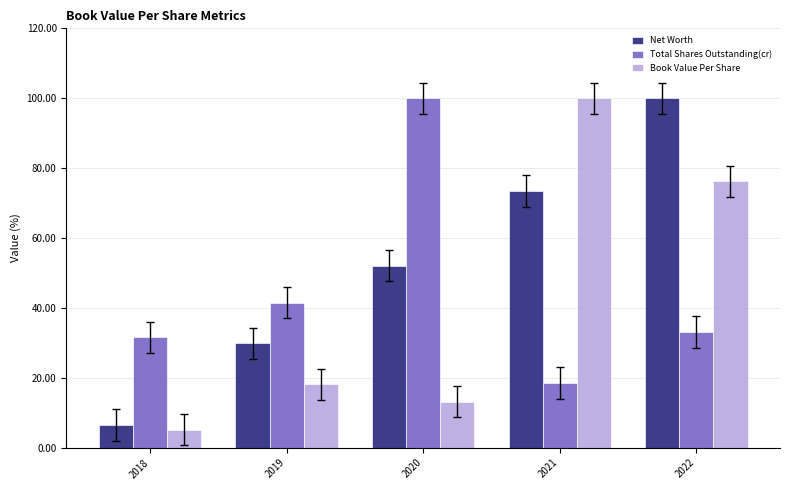

At 2022, list the series in order from smallest to largest.

Total Shares Outstanding(cr), Book Value Per Share, Net Worth